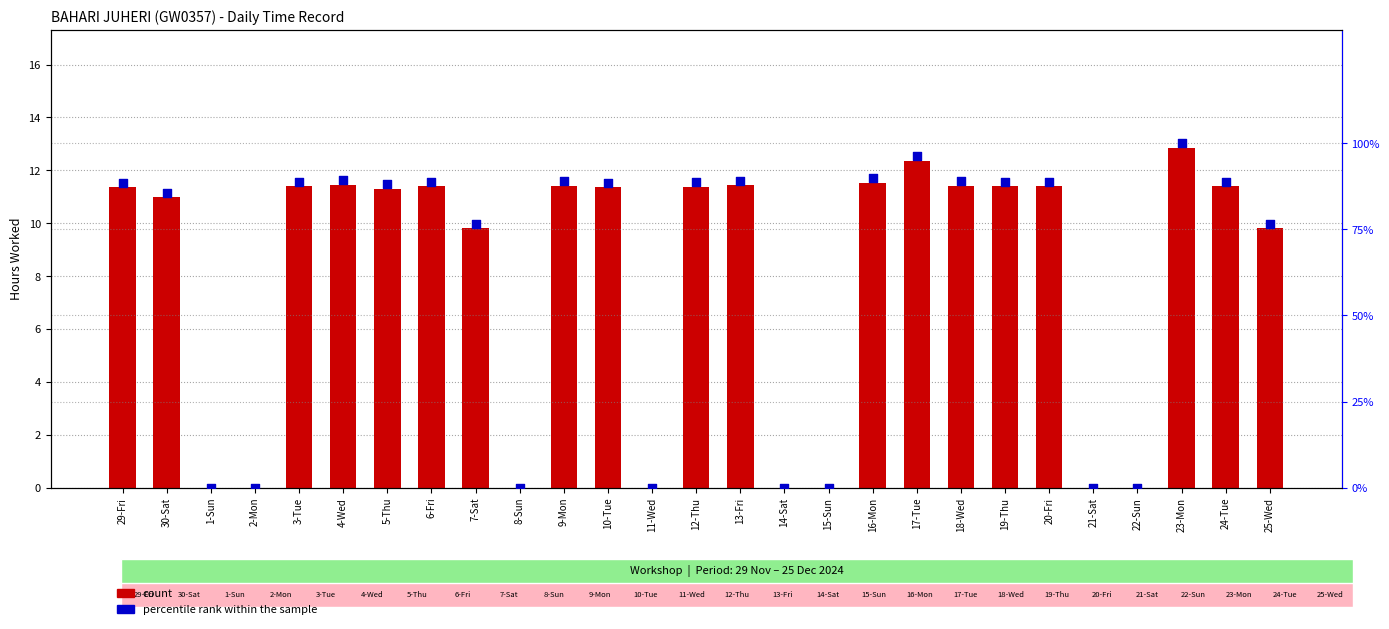

What are all the series names shown in the legend?

count, percentile rank within the sample